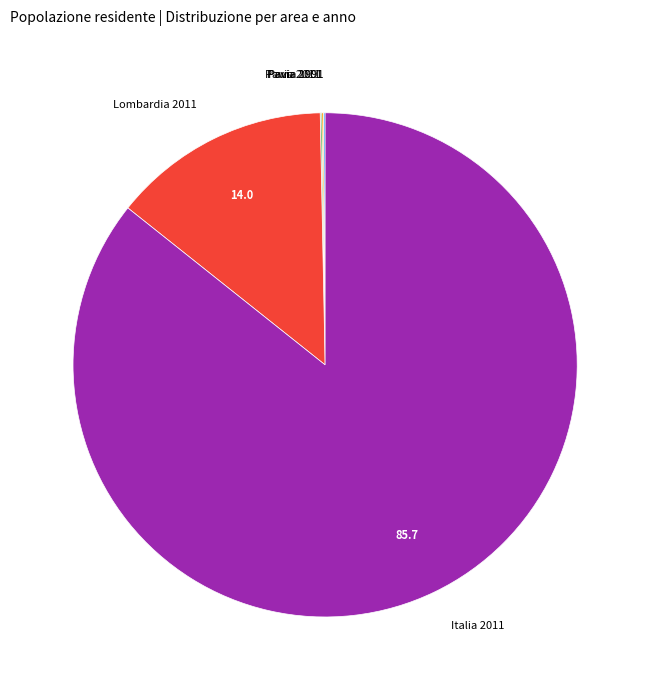

Is there a majority slice in this chart?

Yes